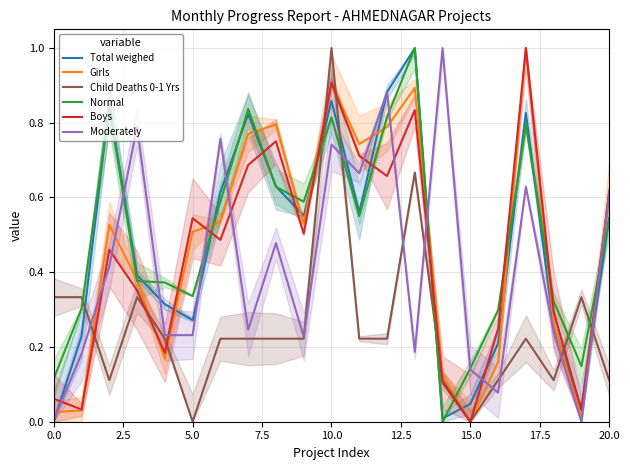

True or false: Normal and Boys intersect in this chart.

True